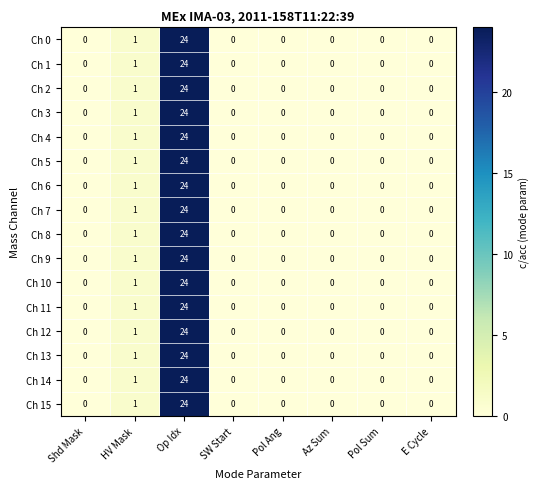

At which label is Ch 11 closest to 12?

HV Mask